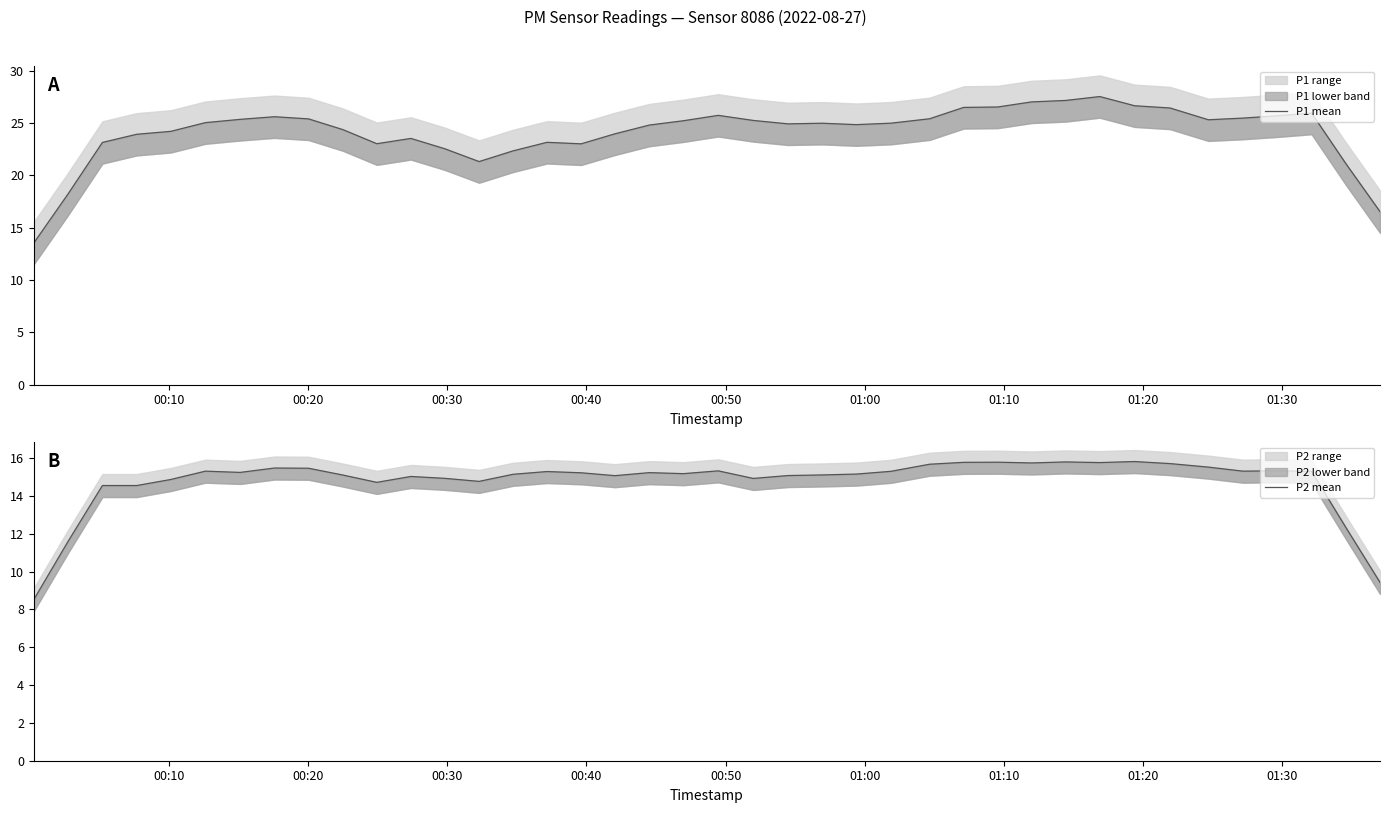

True or false: P1 mean and P2 mean cross at least once.

False